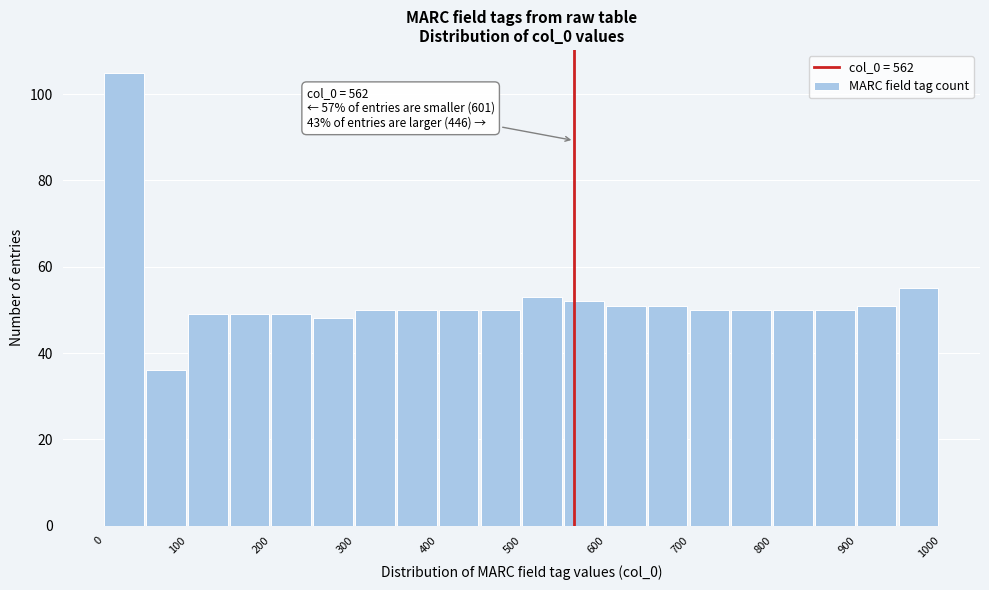

Which range on the x-axis has the tallest bar?

0 to 50